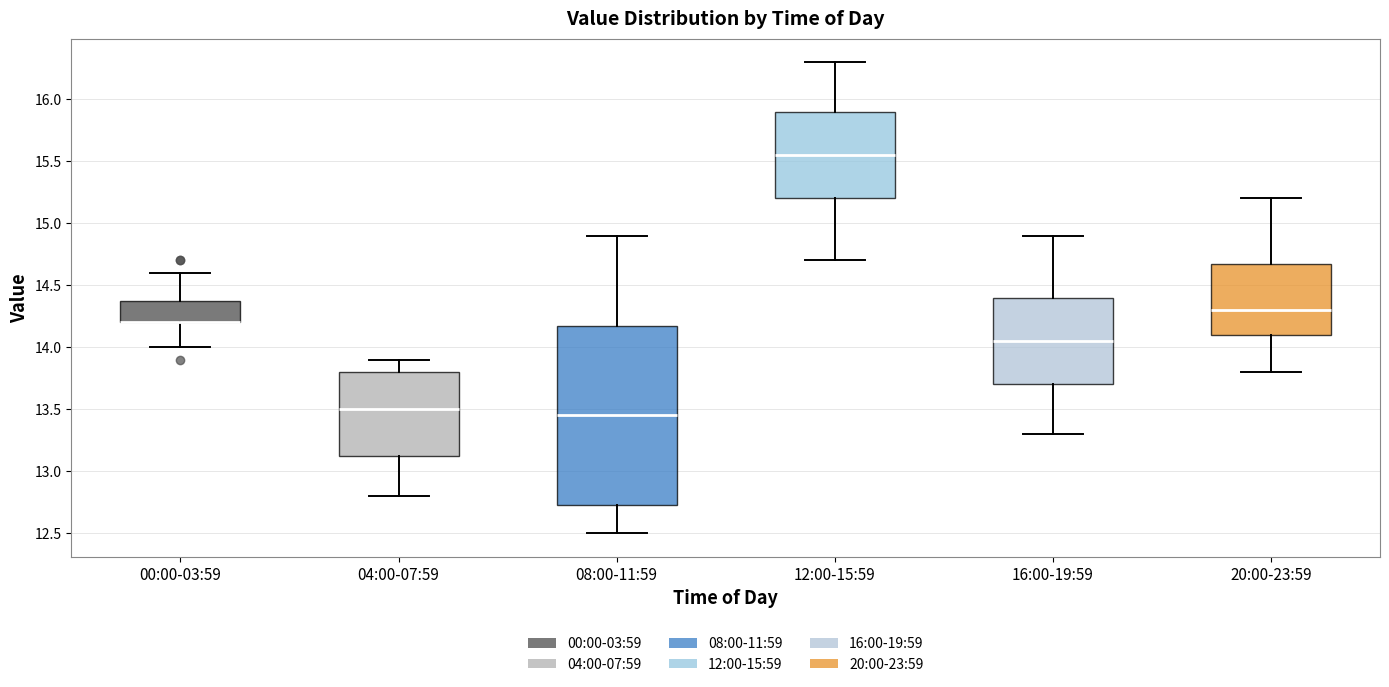

Reading left to right, read every box against the y-axis: the position of its median line, the range the box covers, and the ends of its whiskers. The values are not printed on the chart, so give them approximately, as read against the axis.

00:00-03:59: median 14.20 (drawn on the box's lower edge), box 14.20 to 14.40, whiskers 14.00 to 14.60
04:00-07:59: median 13.50, box 13.15 to 13.80, whiskers 12.80 to 13.90
08:00-11:59: median 13.45, box 12.75 to 14.20, whiskers 12.50 to 14.90
12:00-15:59: median 15.55, box 15.20 to 15.90, whiskers 14.70 to 16.30
16:00-19:59: median 14.05, box 13.70 to 14.40, whiskers 13.30 to 14.90
20:00-23:59: median 14.30, box 14.10 to 14.70, whiskers 13.80 to 15.20